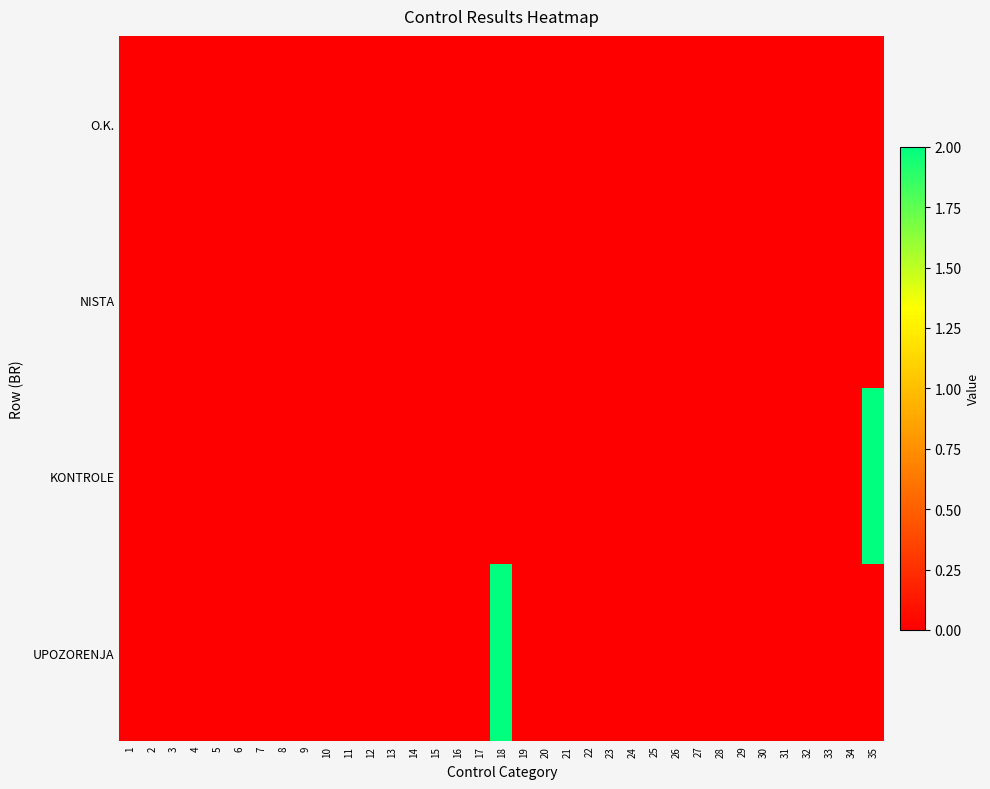

Reading left to right, what are all the values shown in this chart?

O.K.: 1=0	2=0	3=0	4=0	5=0	6=0	7=0	8=0	9=0	10=0	11=0	12=0	13=0	14=0	15=0	16=0	17=0	18=0	19=0	20=0	21=0	22=0	23=0	24=0	25=0	26=0	27=0	28=0	29=0	30=0	31=0	32=0	33=0	34=0	35=0
NISTA: 1=0	2=0	3=0	4=0	5=0	6=0	7=0	8=0	9=0	10=0	11=0	12=0	13=0	14=0	15=0	16=0	17=0	18=0	19=0	20=0	21=0	22=0	23=0	24=0	25=0	26=0	27=0	28=0	29=0	30=0	31=0	32=0	33=0	34=0	35=0
KONTROLE: 1=0	2=0	3=0	4=0	5=0	6=0	7=0	8=0	9=0	10=0	11=0	12=0	13=0	14=0	15=0	16=0	17=0	18=0	19=0	20=0	21=0	22=0	23=0	24=0	25=0	26=0	27=0	28=0	29=0	30=0	31=0	32=0	33=0	34=0	35=2
UPOZORENJA: 1=0	2=0	3=0	4=0	5=0	6=0	7=0	8=0	9=0	10=0	11=0	12=0	13=0	14=0	15=0	16=0	17=0	18=2	19=0	20=0	21=0	22=0	23=0	24=0	25=0	26=0	27=0	28=0	29=0	30=0	31=0	32=0	33=0	34=0	35=0